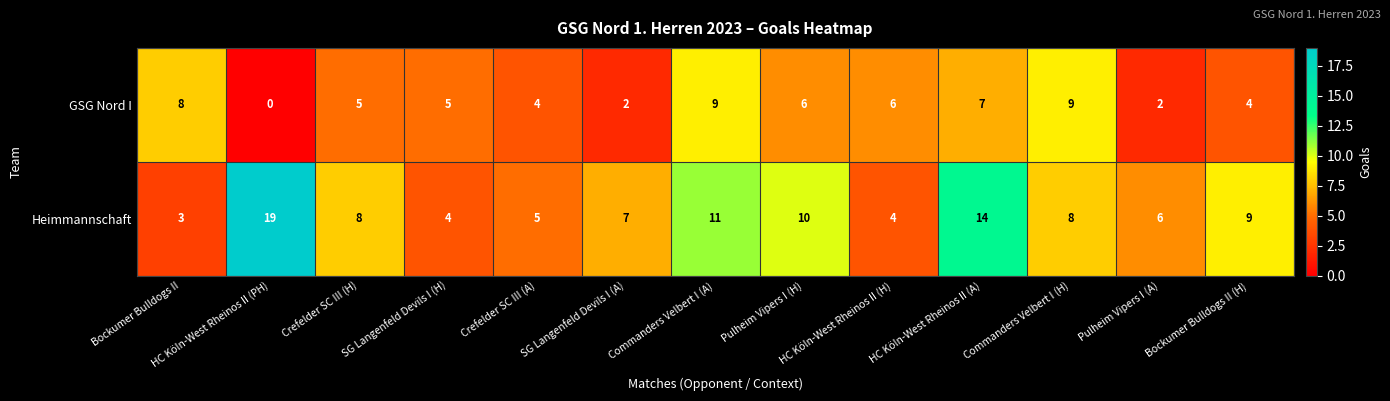

Which series has the largest range (max minus min)?

Heimmannschaft